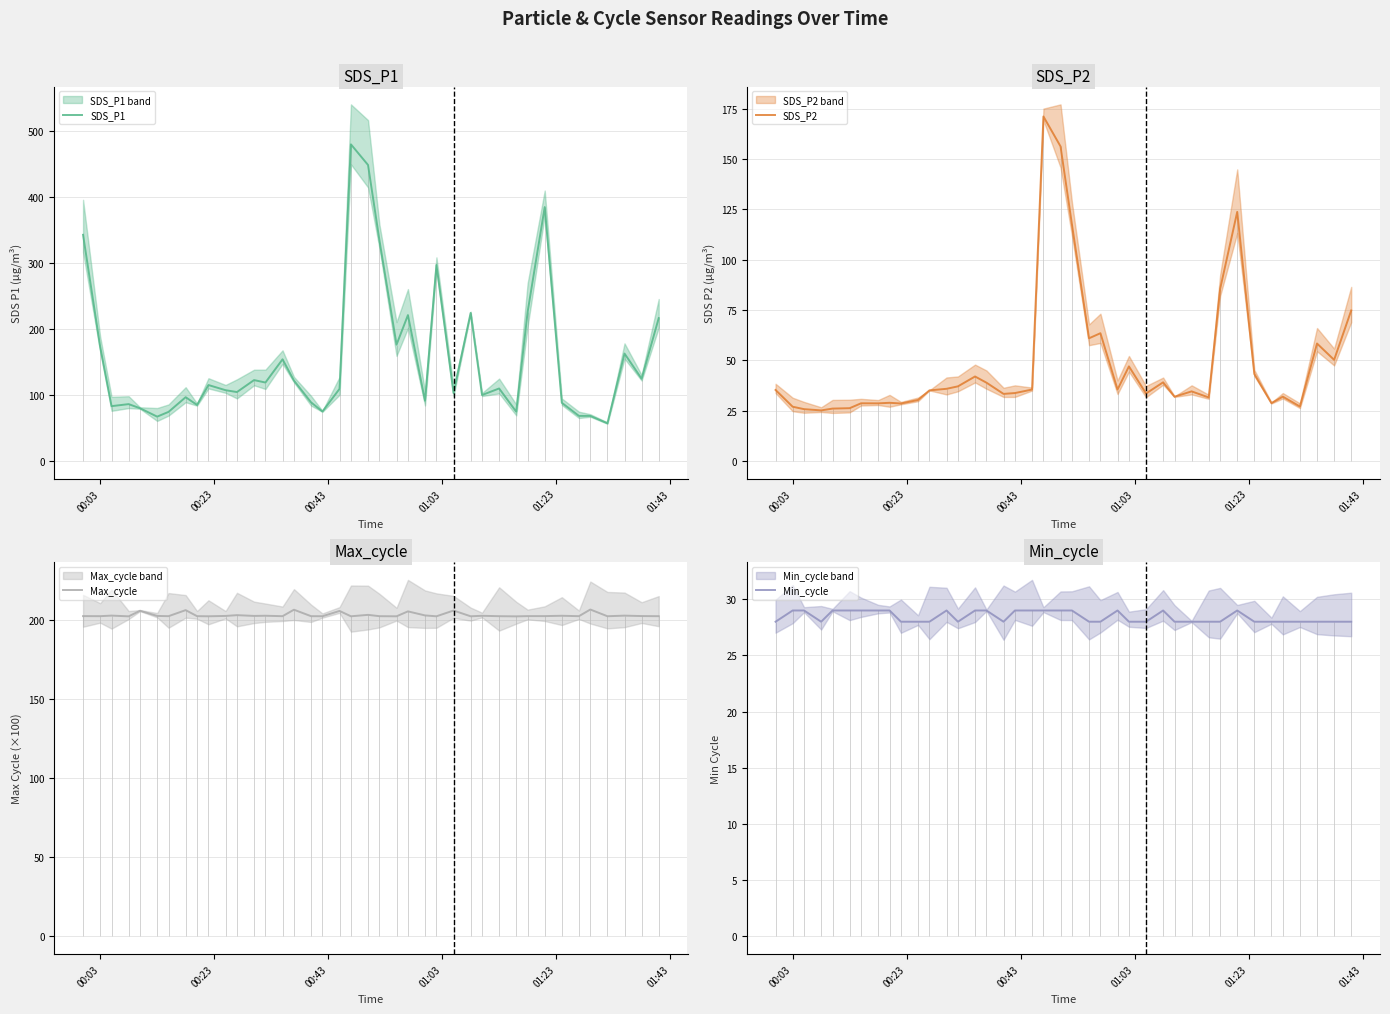

In Min_cycle, how many points are higher than both neighbors (excluding endpoints)?

4